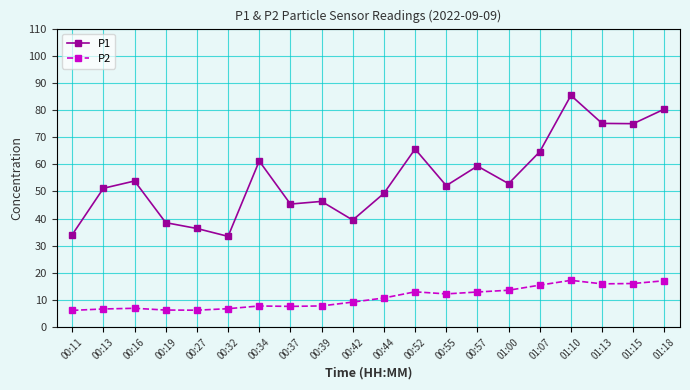

What is the label of the 13th point from the right?

00:37